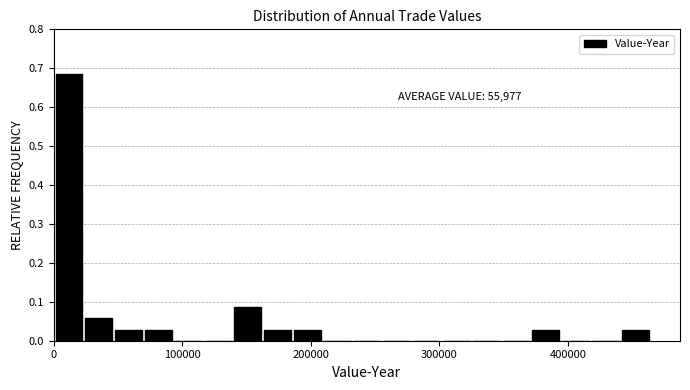

Around what value on the x-axis is the tallest bar? Give the approximate position of its centre, as read against the axis.

10000